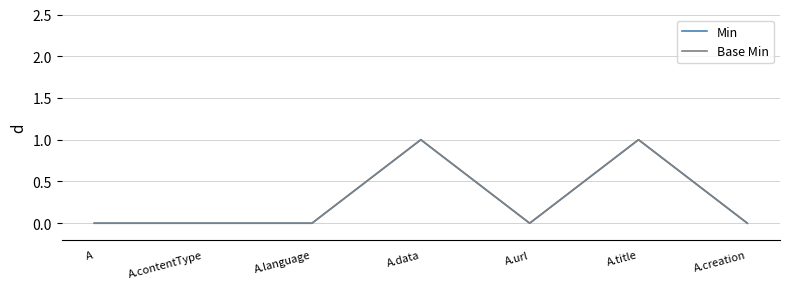

Is the value of Base Min at A greater than the value of Min at A.data?

No